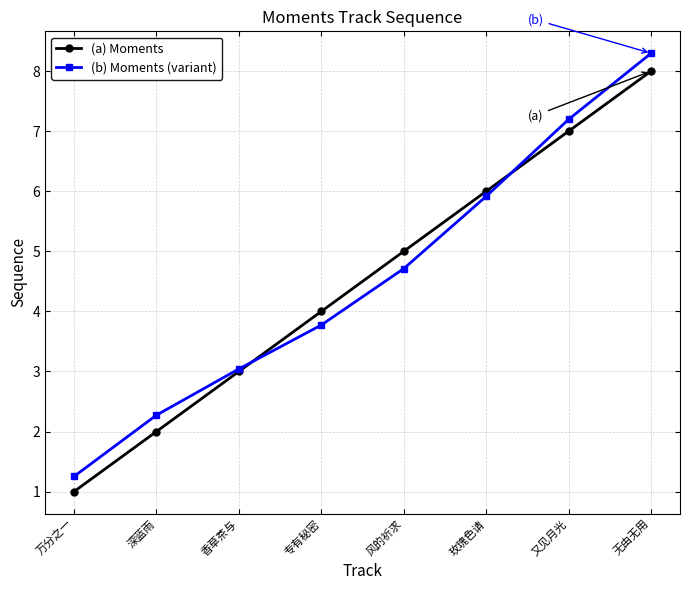

True or false: (b) Moments (variant) and (a) Moments intersect in this chart.

True